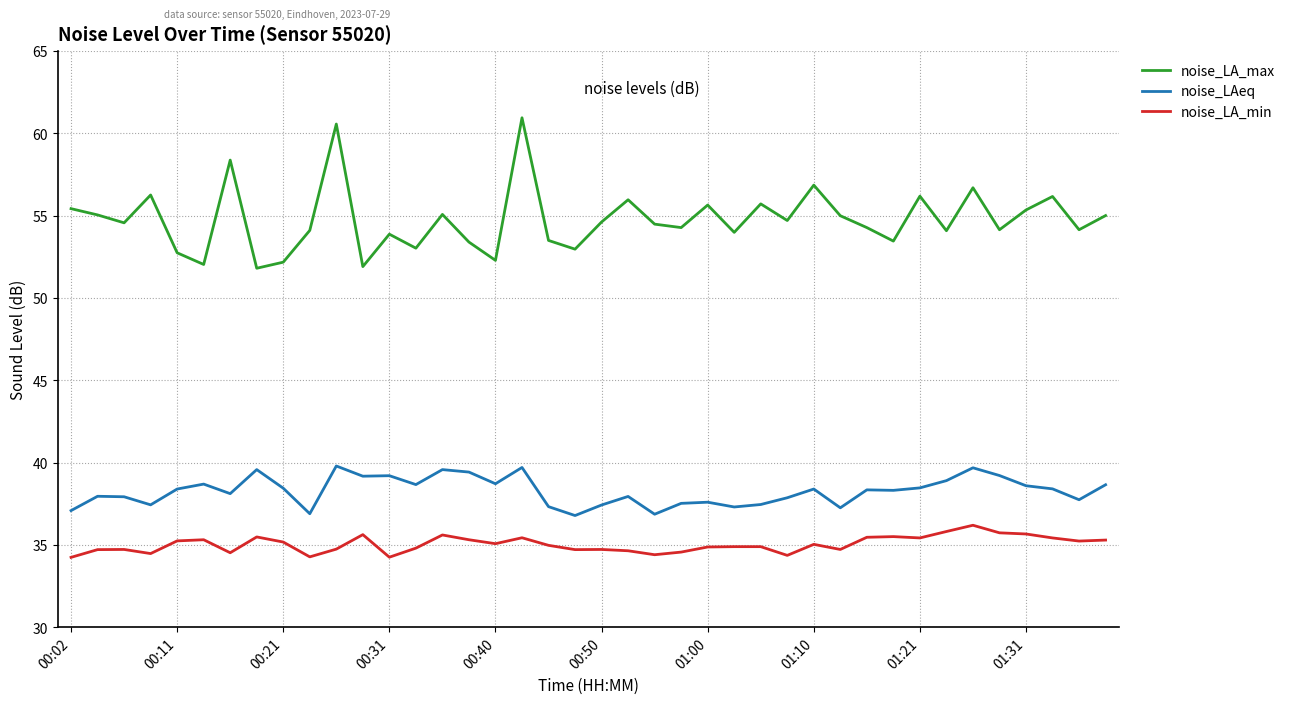

Which series has the largest total across all categories?

noise_LA_max